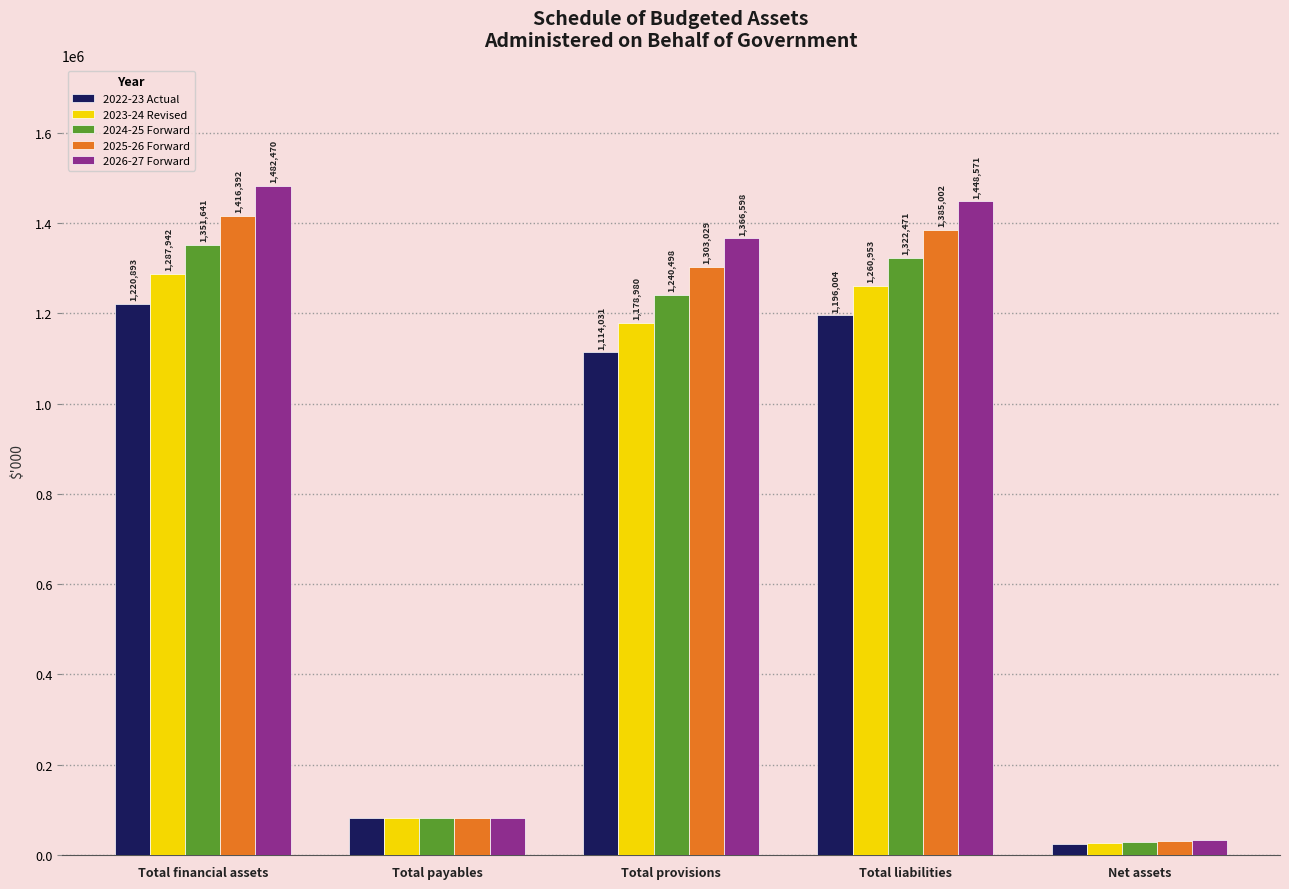

Which series has the largest range (max minus min)?

2026-27 Forward